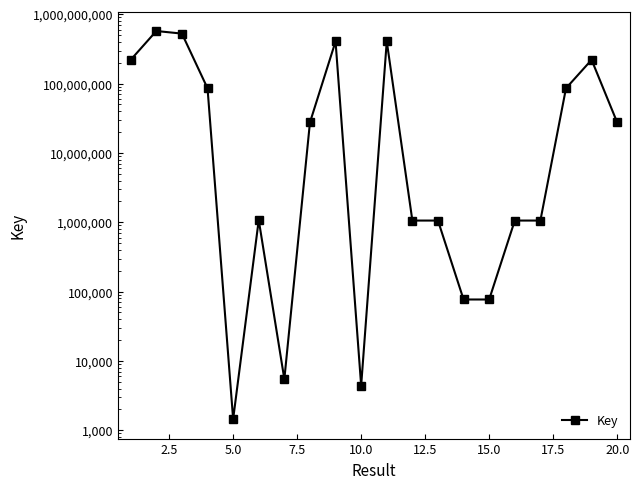

How many values are below 27507015?

10